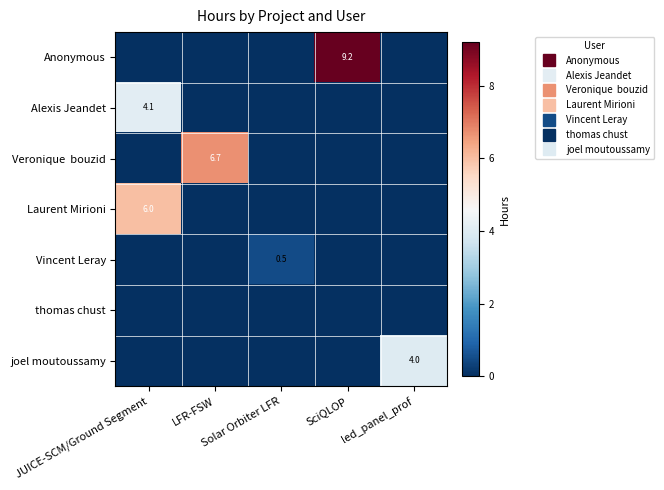

What is the sum of the Vincent Leray values at Solar Orbiter LFR and JUICE-SCM/Ground Segment?

0.5